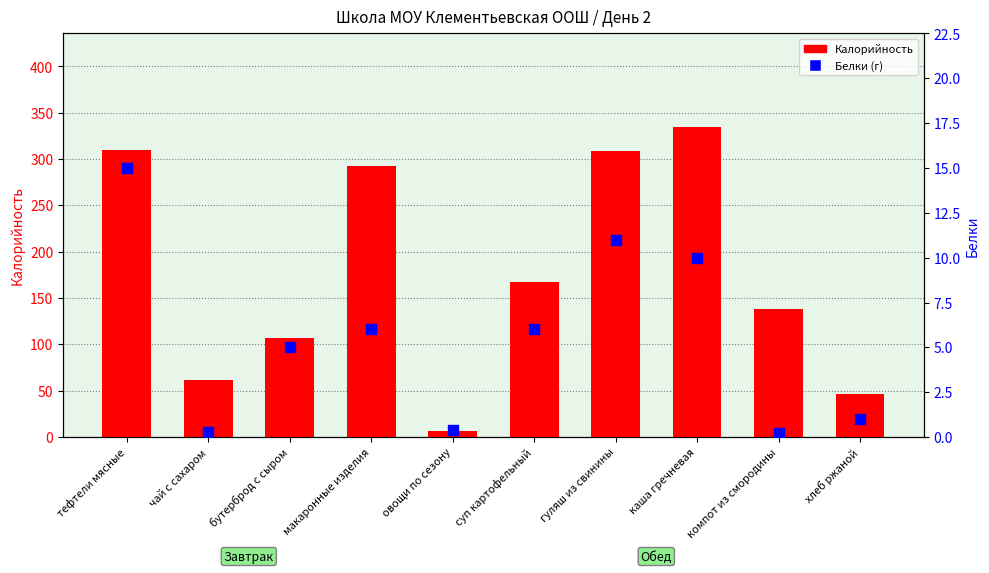

Which series contains the lowest Y value?

Белки